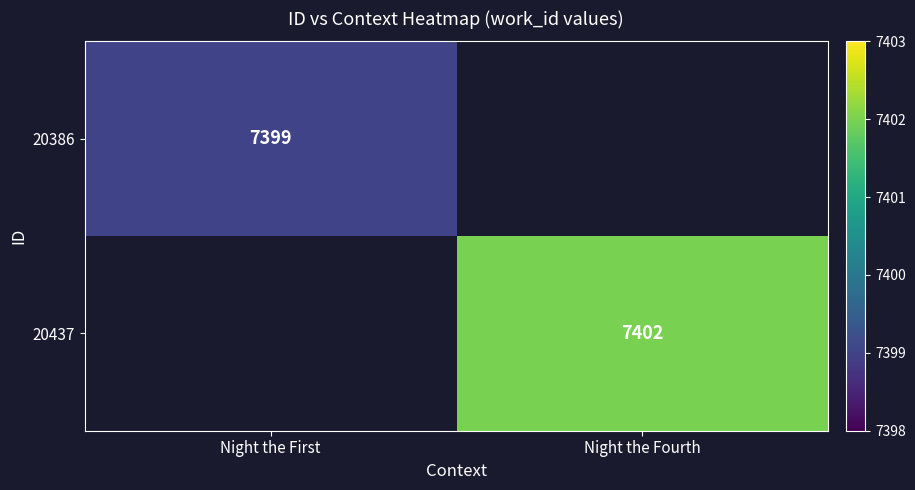

True or false: 20437 has a value of 7402 at Night the Fourth.

True